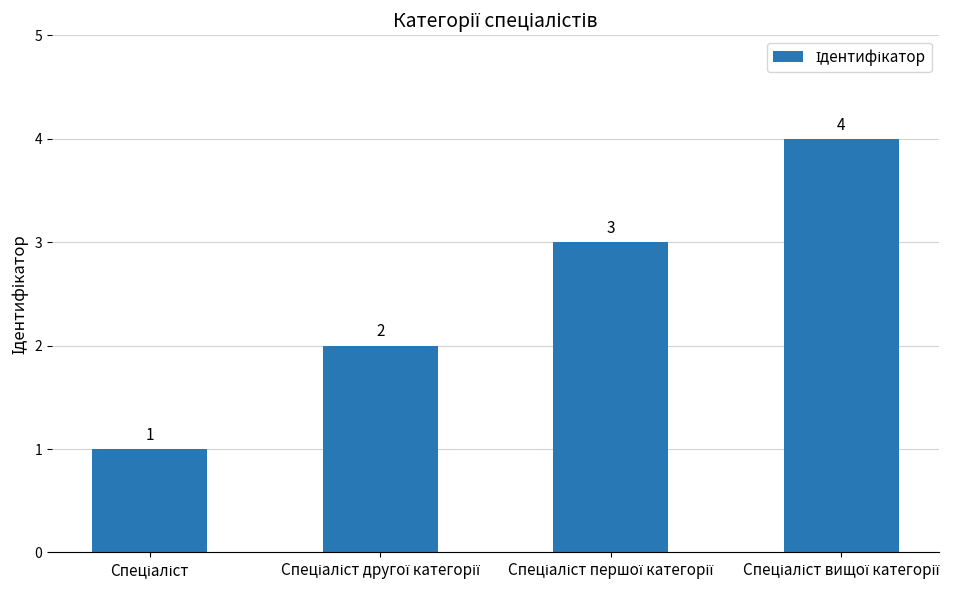

What is the sum of all values?

10